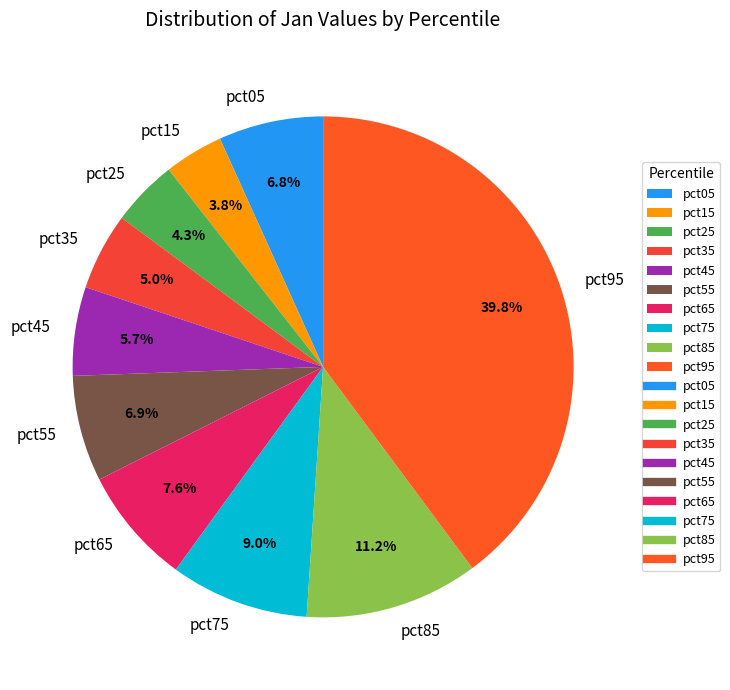

Which slice is the largest?

pct95